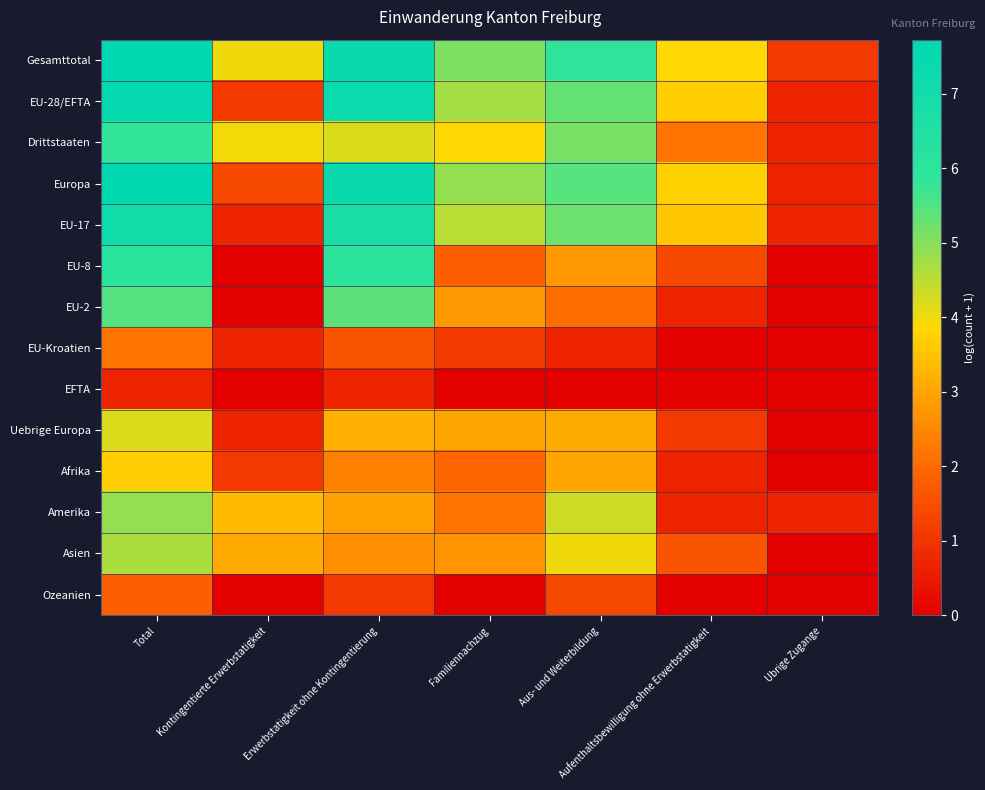

What is the spread (max minus min) of values at Aufenthaltsbewilligung ohne Erwerbstatigkeit?

3.9